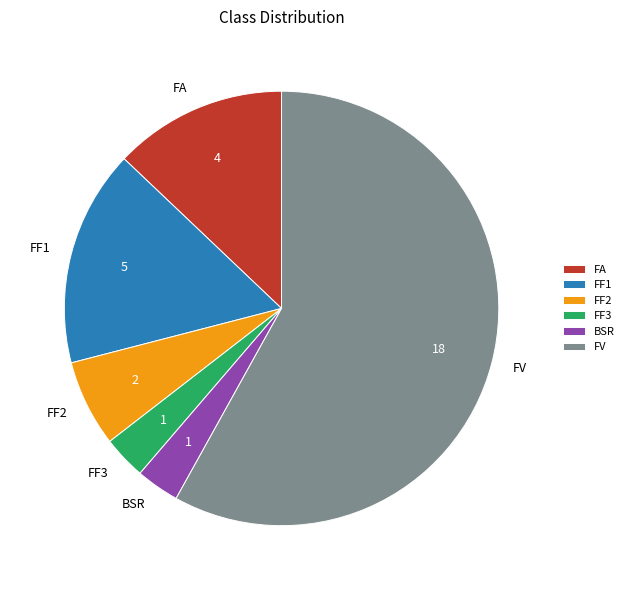

Which category has the biggest portion of the pie?

FV